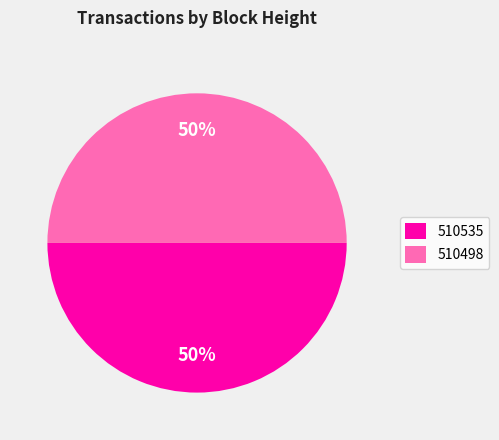

What percentage is the 510498 slice, to the nearest percent?

50%